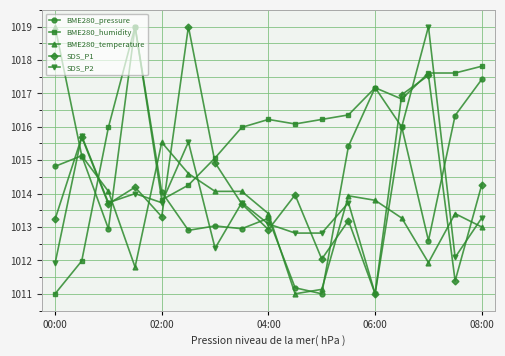

True or false: BME280_temperature and SDS_P2 cross at least once.

True